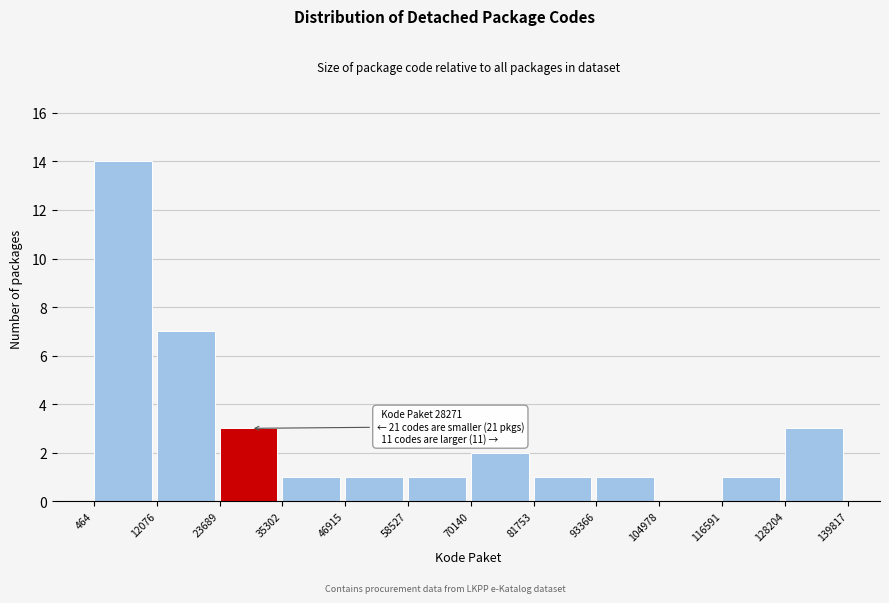

Over which range of the x-axis is the bar tallest?

464 to 12076